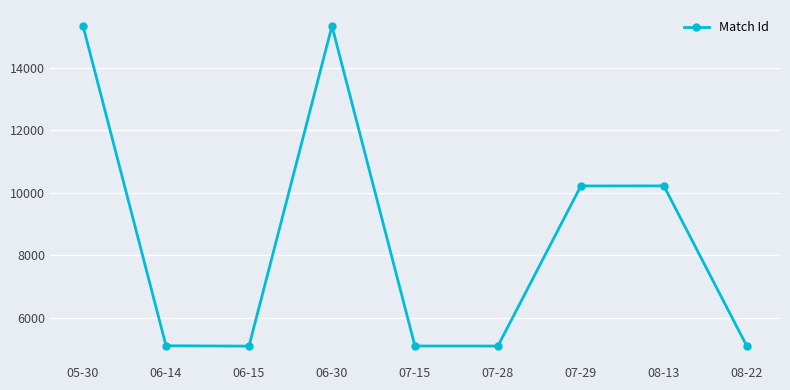

What is the greatest value displayed?

15326